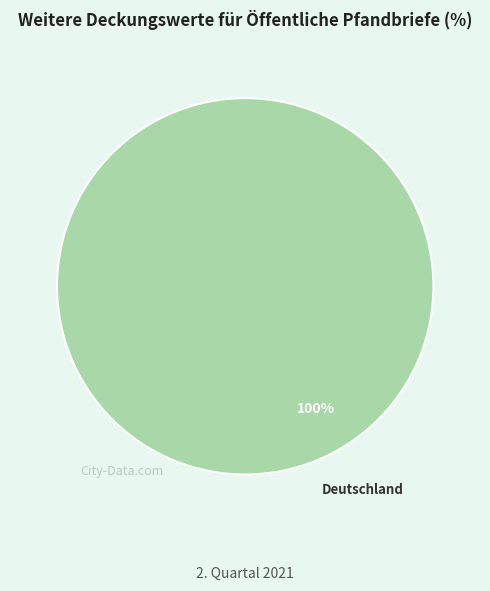

To the nearest percent, what portion does Deutschland represent?

100%